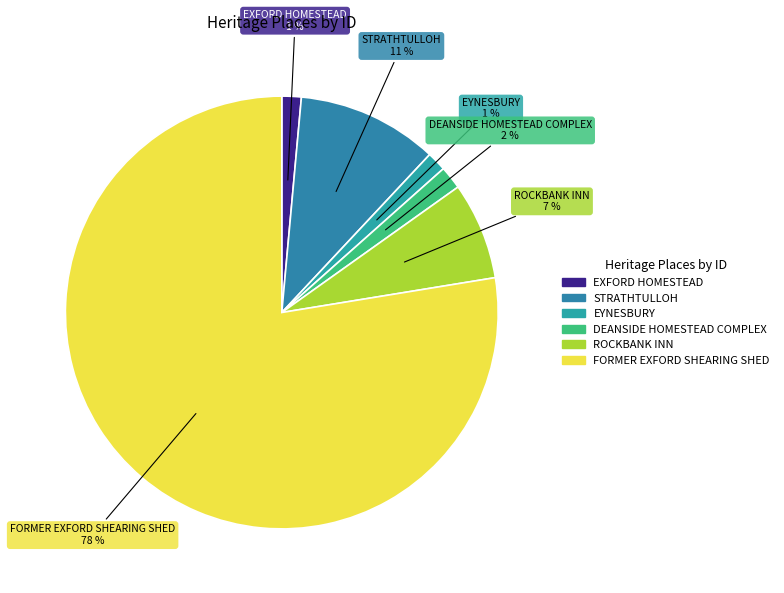

To the nearest percent, what is the average slice percentage?

17%